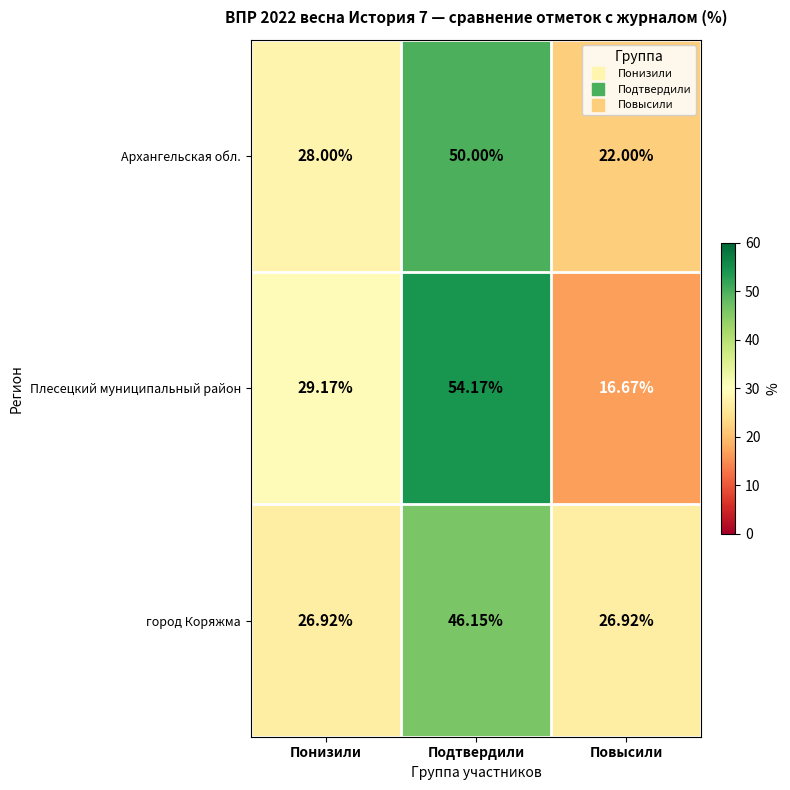

Between Понизили and Повысили, which series saw the biggest shift?

Плесецкий муниципальный район